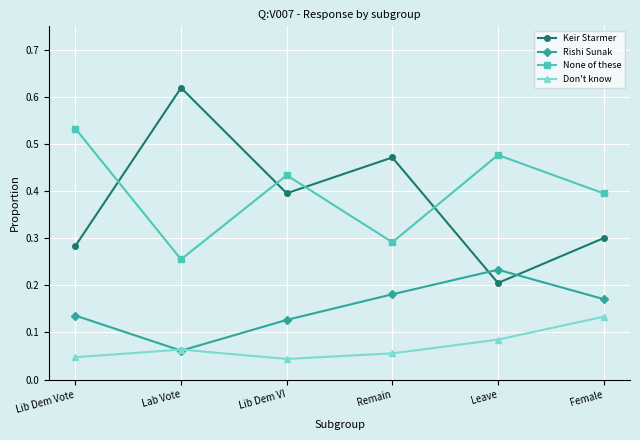

At how many categories does at least one series exceed 0?

6